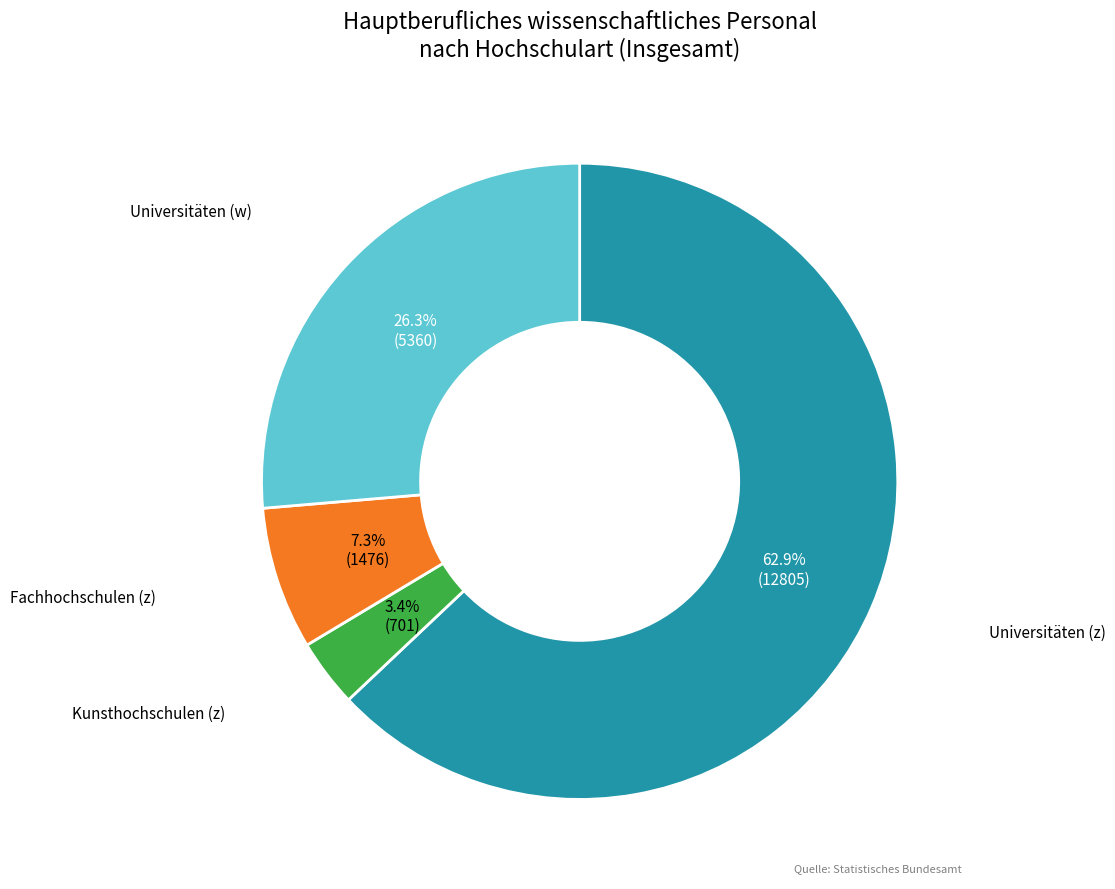

Does any single category account for the majority?

Yes